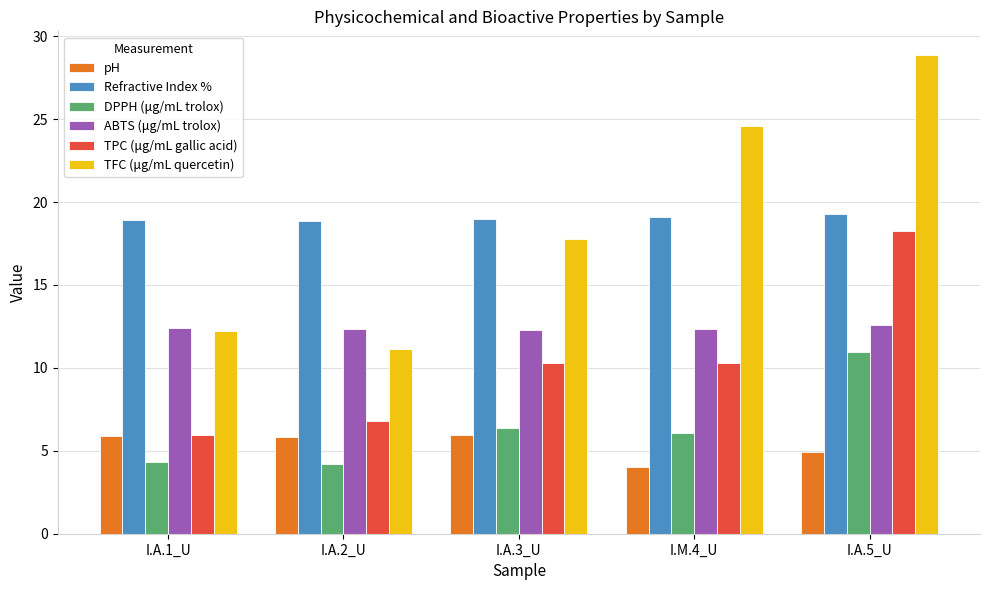

At which category is the sum across all series the highest?

I.A.5_U